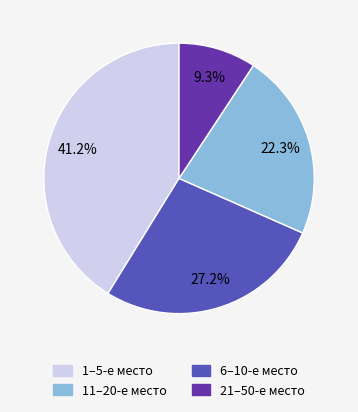

Is there any slice that represents more than half of the pie?

No